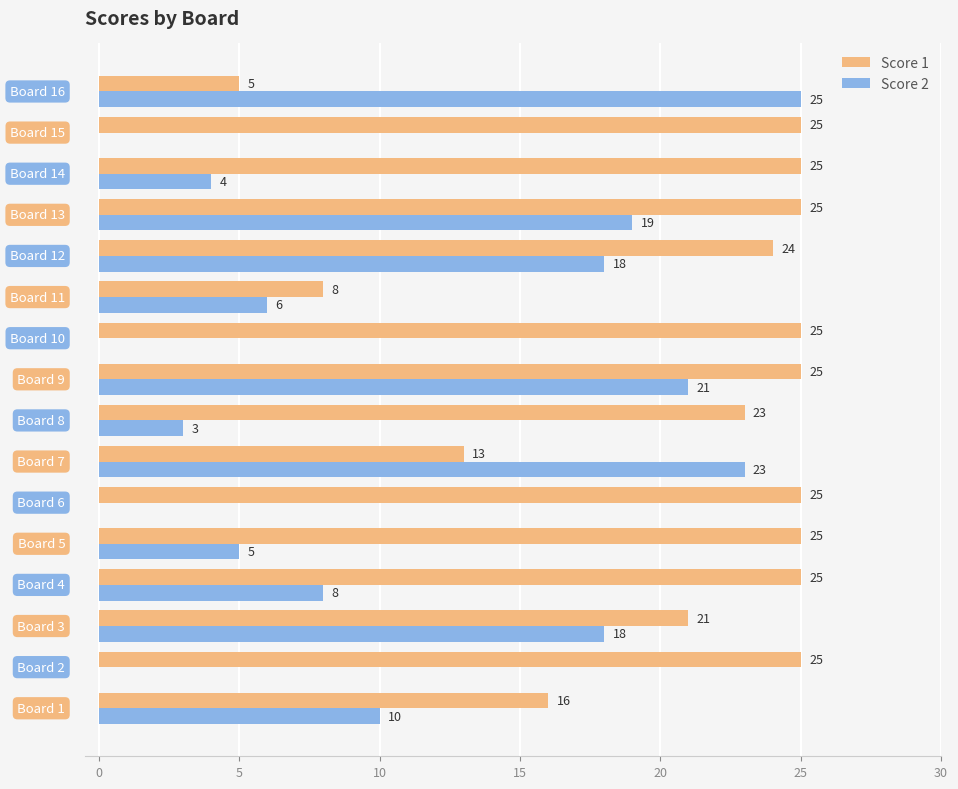

How many distinct data groups are displayed?

2